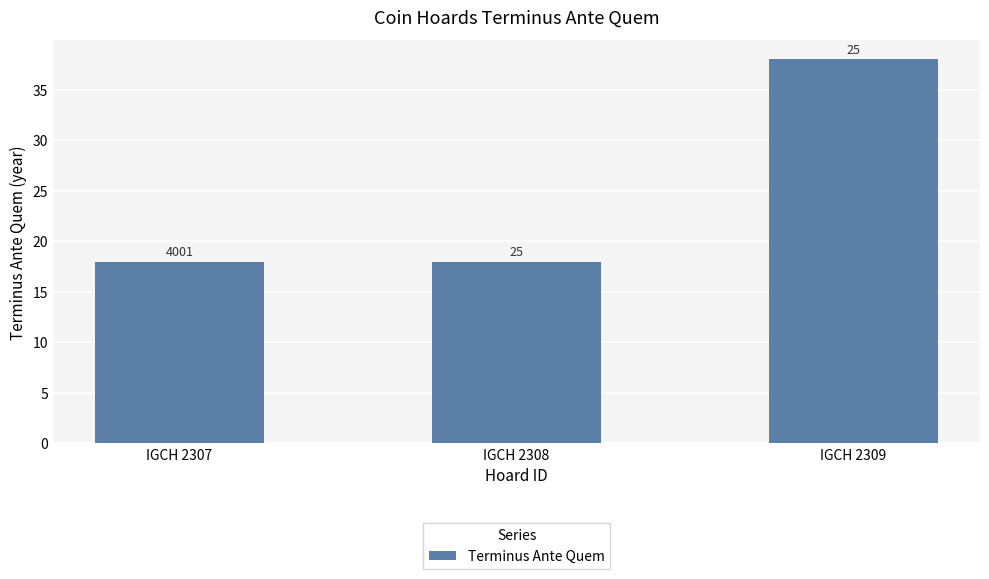

The chart shows a value of 18 at IGCH 2308. True or false?

True